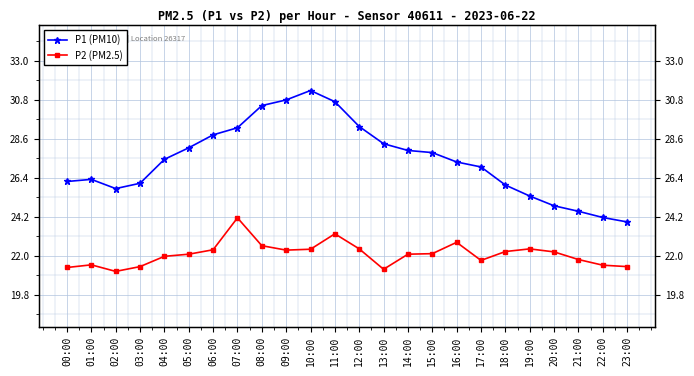

What value does the P2 (PM2.5) series have at 06:00?

22.4